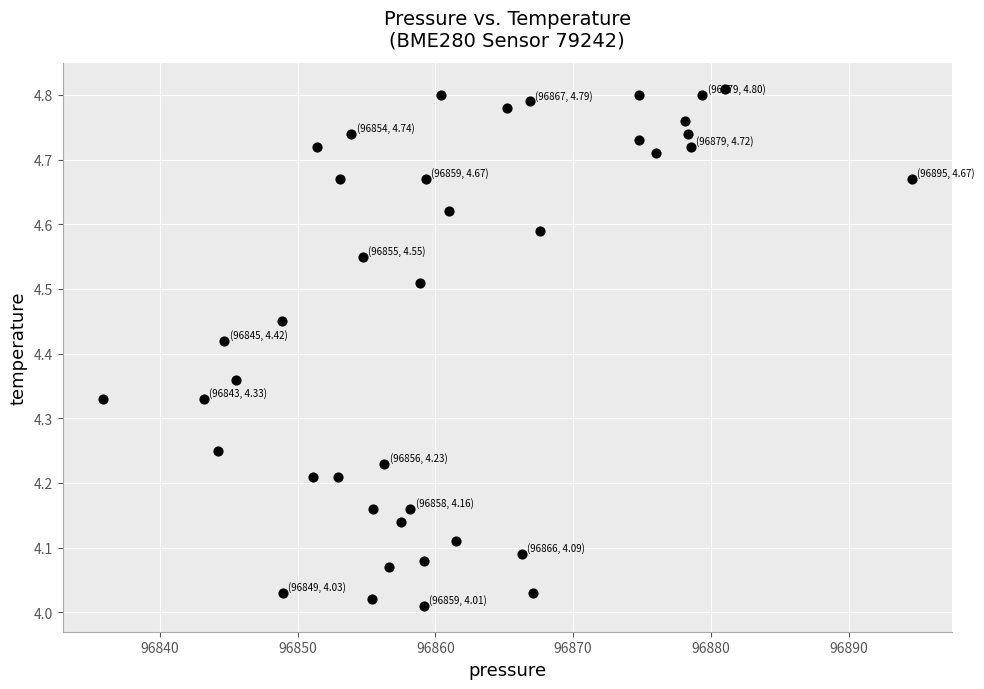

What is the range of Y values (max minus min)?

0.8